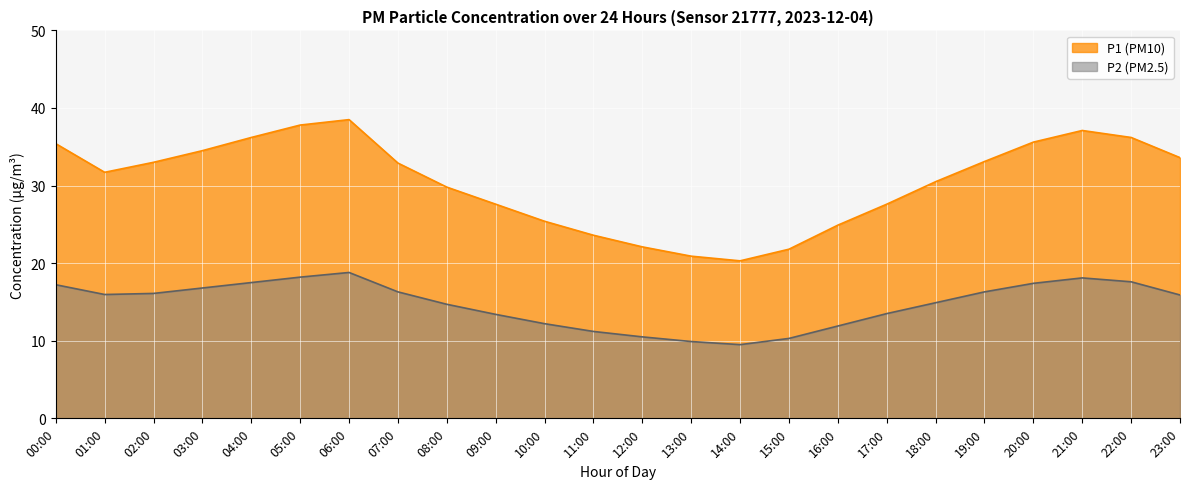

What are all the series names shown in the legend?

P1 (PM10), P2 (PM2.5)